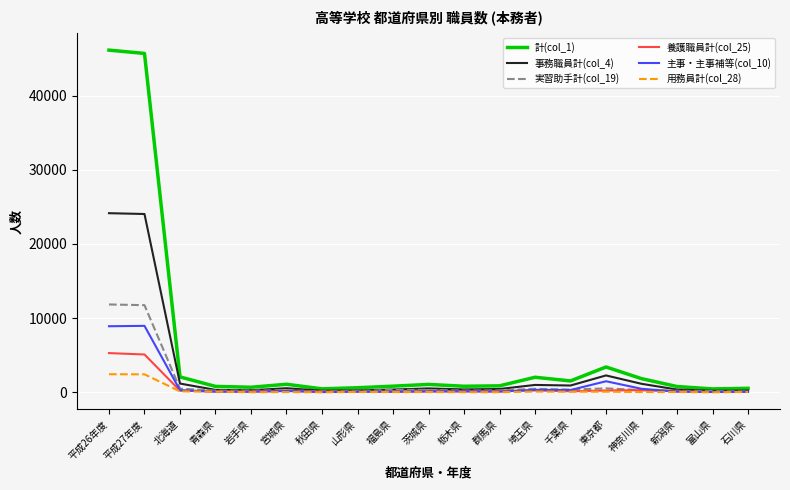

List the series in order of their peak value, lowest first.

用務員計(col_28), 養護職員計(col_25), 主事・主事補等(col_10), 実習助手計(col_19), 事務職員計(col_4), 計(col_1)